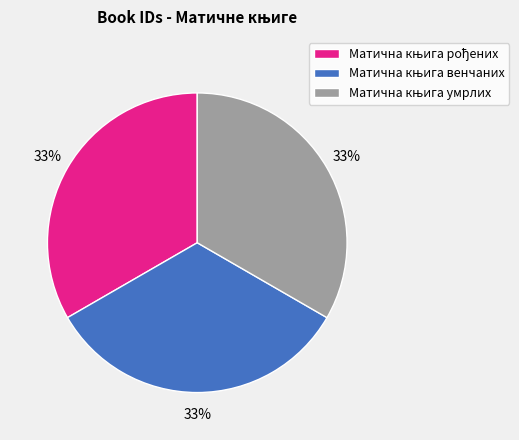

Is there any slice that represents more than half of the pie?

No